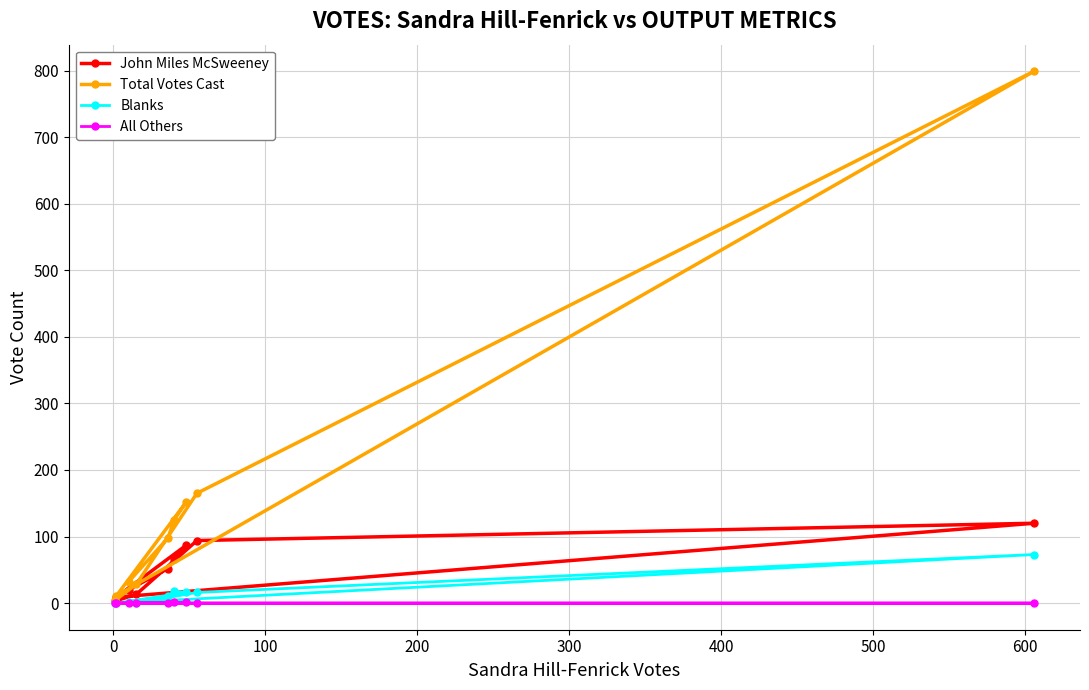

Which series has the largest total across all categories?

Total Votes Cast